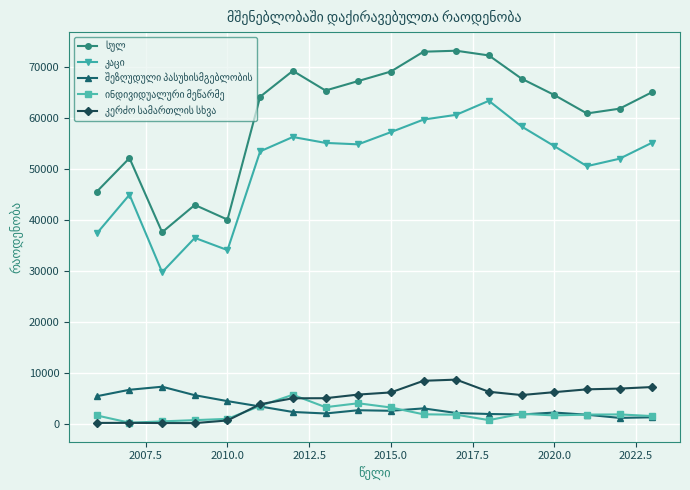

What is the maximum value shown in the chart?

73154